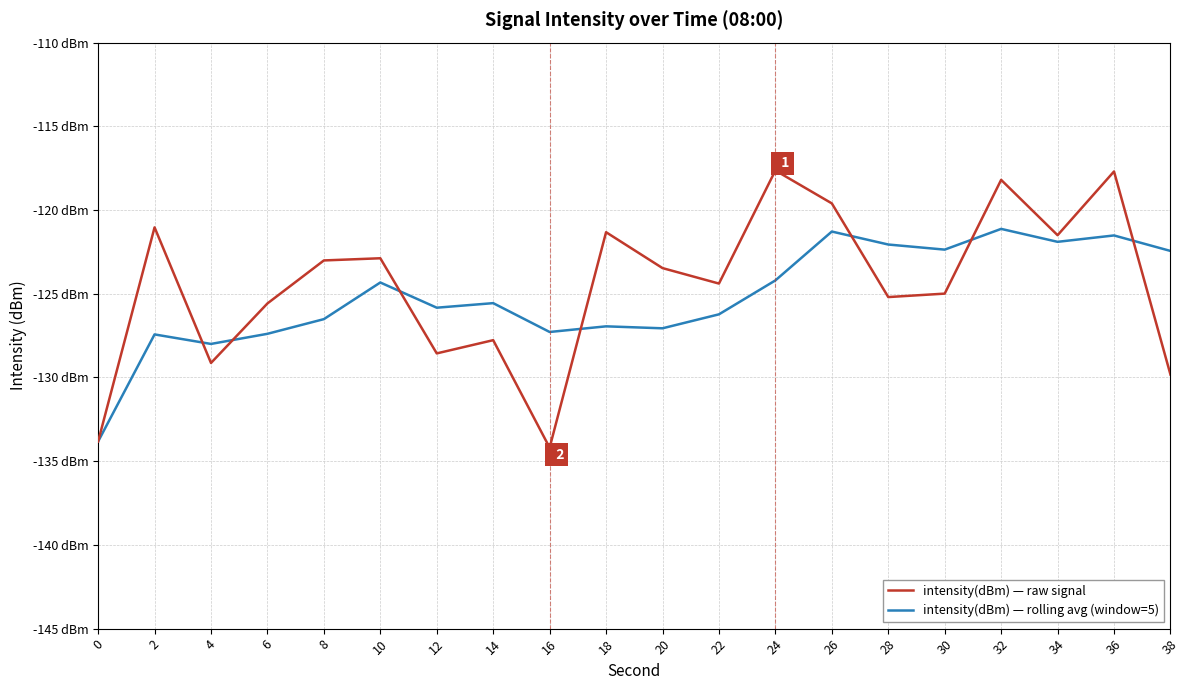

What are all the series names shown in the legend?

intensity(dBm) — raw signal, intensity(dBm) — rolling avg (window=5)